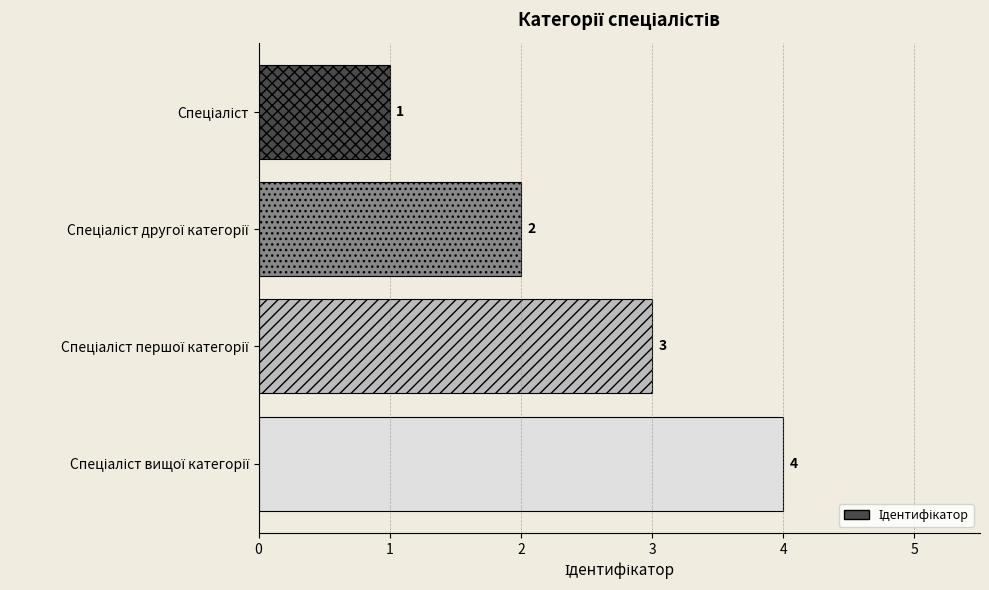

What is the value of the 3rd bar from the top?

3